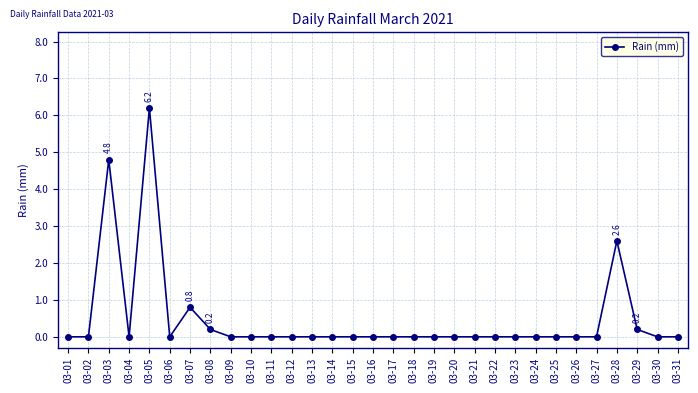

Is it true that the value at 03-26 is 0.0?

True